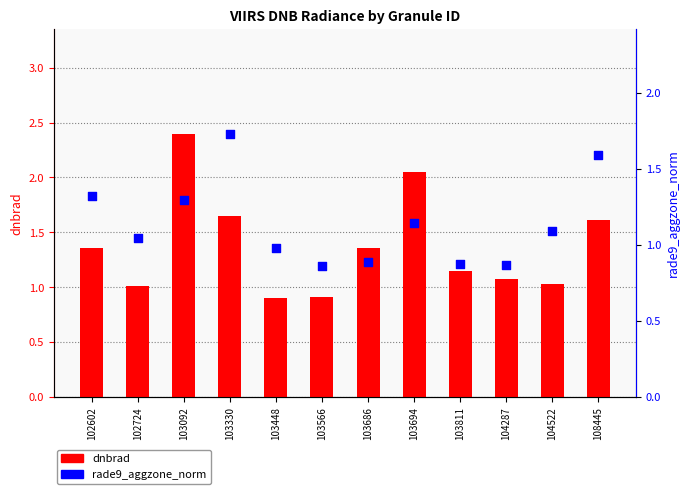

Is the value of rade9_aggzone_norm at 103330 greater than the value of dnbrad at 103566?

Yes